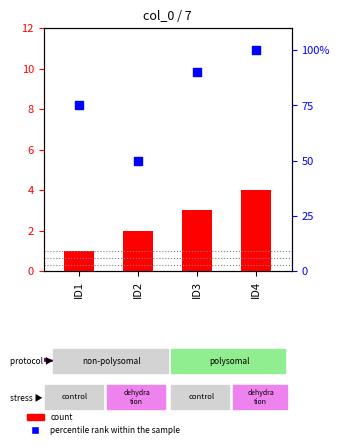

Which series has the largest Y range (max minus min)?

percentile rank within the sample